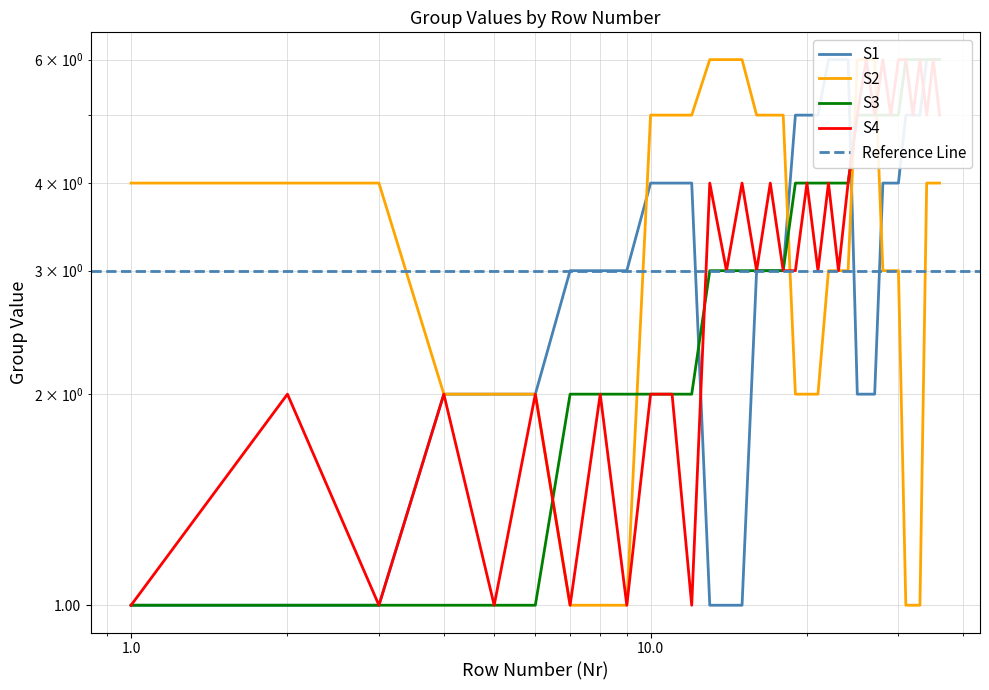

Is the value of S1 at 20 greater than the value of S3 at 13?

Yes